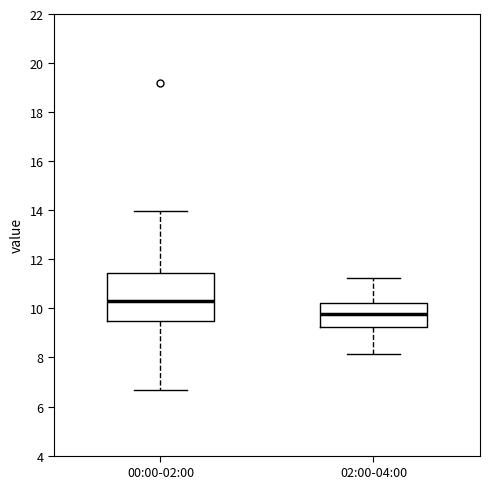

Reading left to right, read every box against the y-axis: the position of its median line, the range the box covers, and the ends of its whiskers. The values are not printed on the chart, so give them approximately, as read against the axis.

00:00-02:00: median 10.4, box 9.4 to 11.4, whiskers 6.6 to 14.0
02:00-04:00: median 9.8, box 9.2 to 10.2, whiskers 8.2 to 11.2